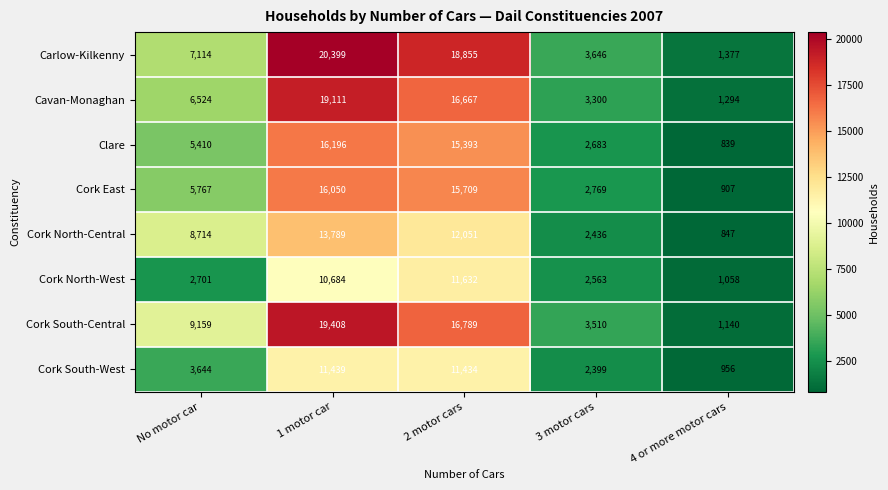

What is the difference between the highest and lowest values at 2 motor cars?

7421